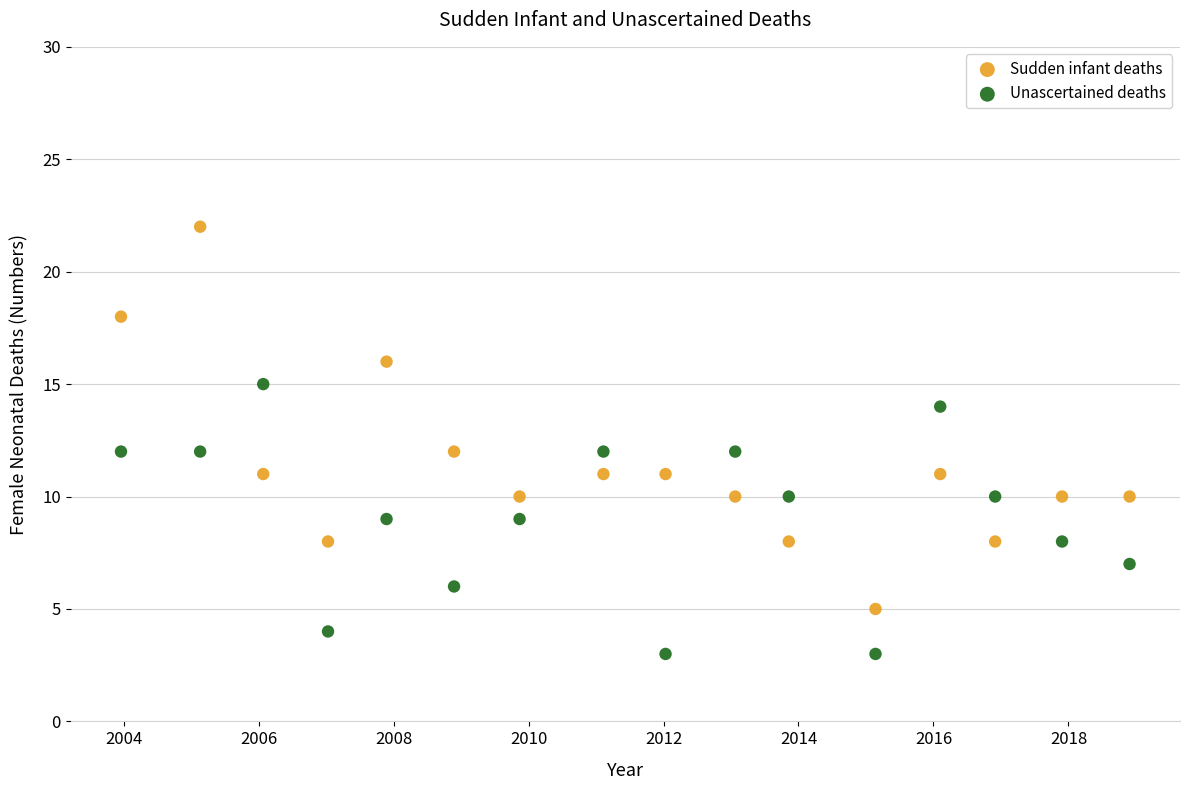

Across all data points, what is the range of Y values (max minus min)?

19